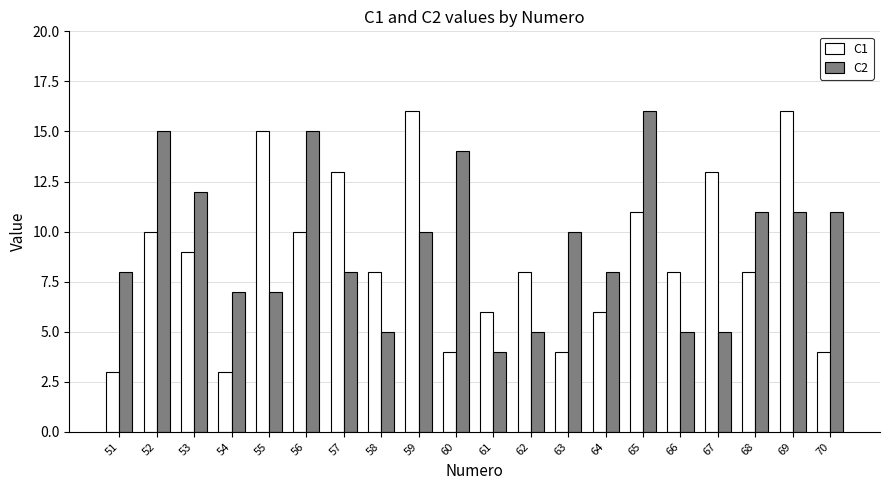

What is the greatest value displayed?

16